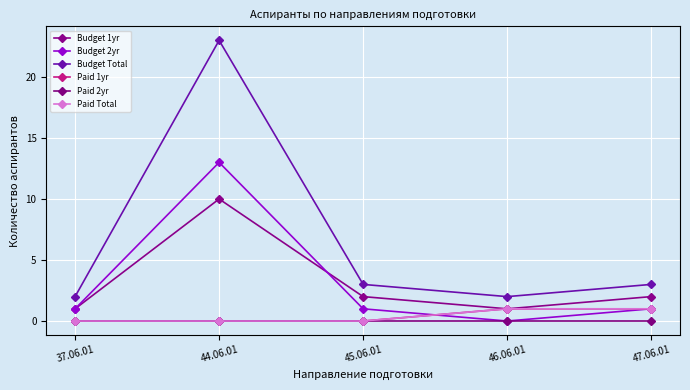

Does the chart have visible grid lines?

Yes